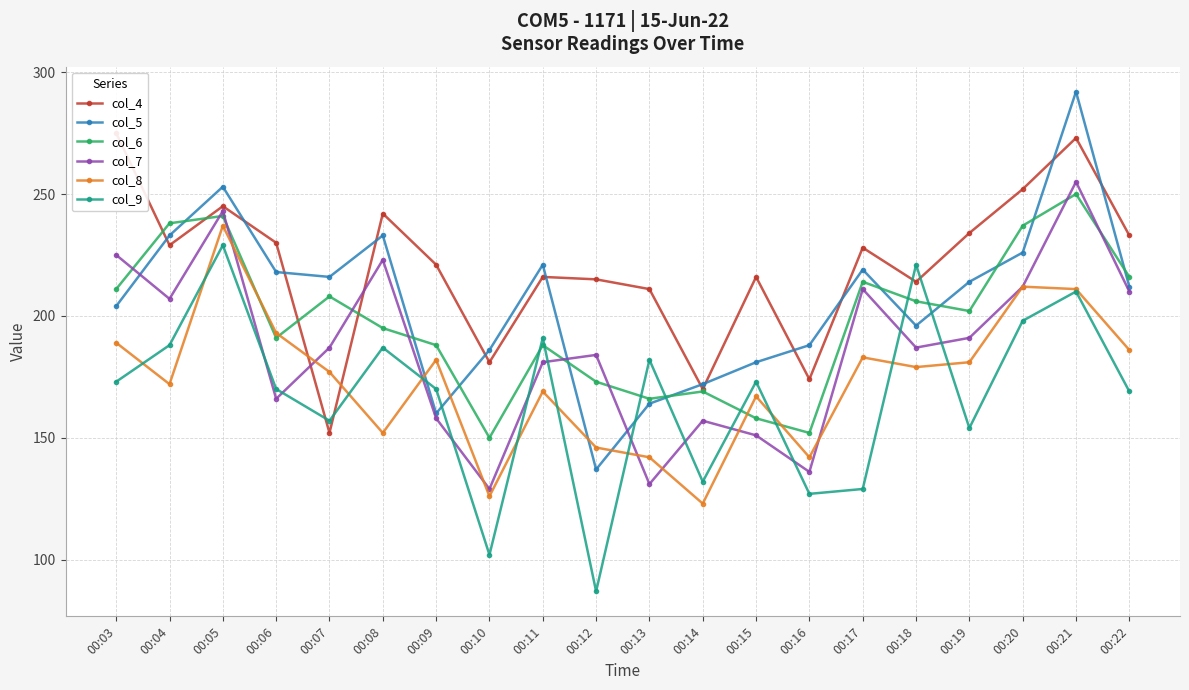

What is the difference between the maximum and minimum values in the col_5 series?

155